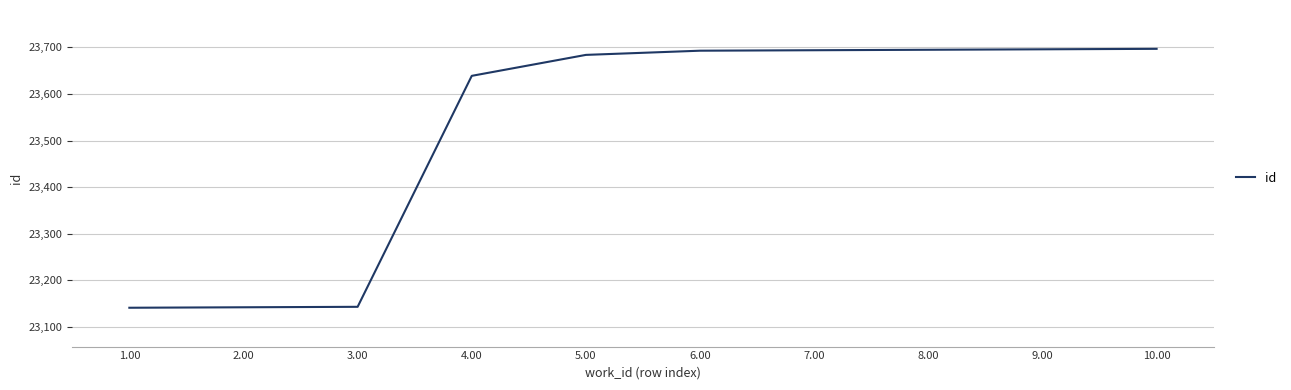

What is the ratio of the value at 9.00 to the value at 7.00?

1.0